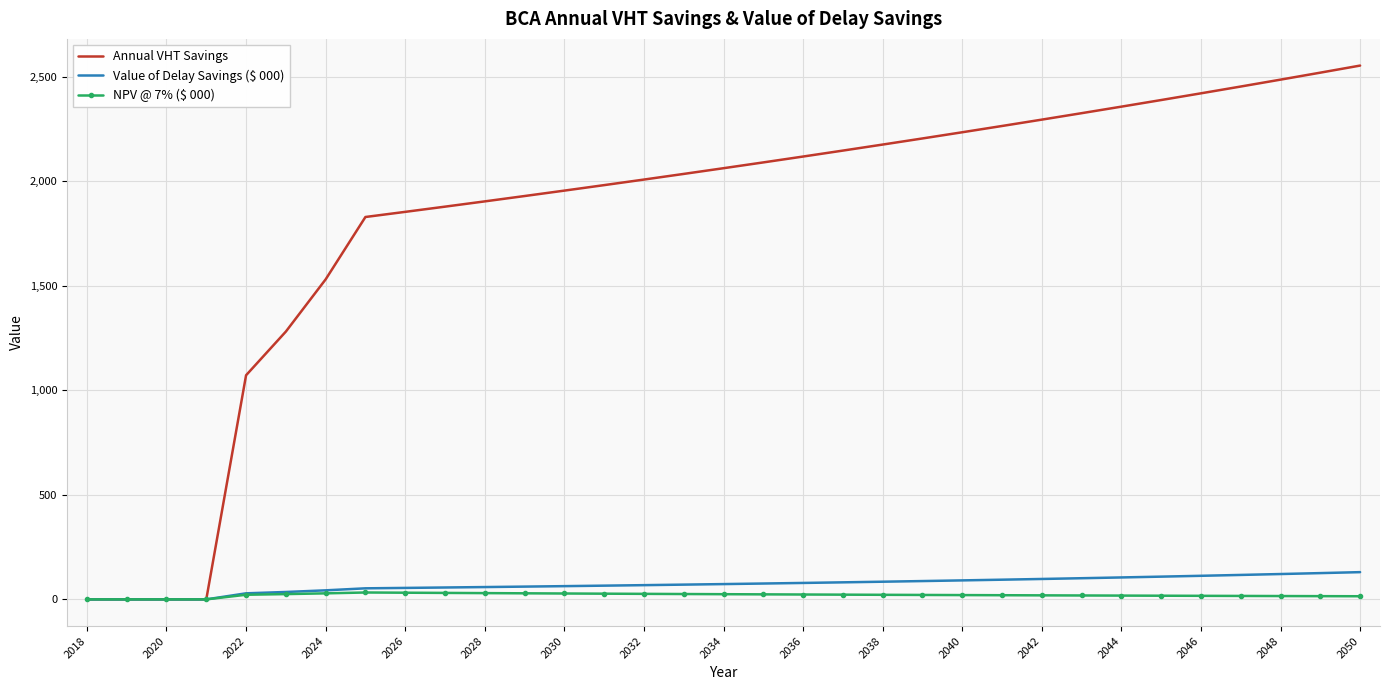

Which series has the largest total across all categories?

Annual VHT Savings